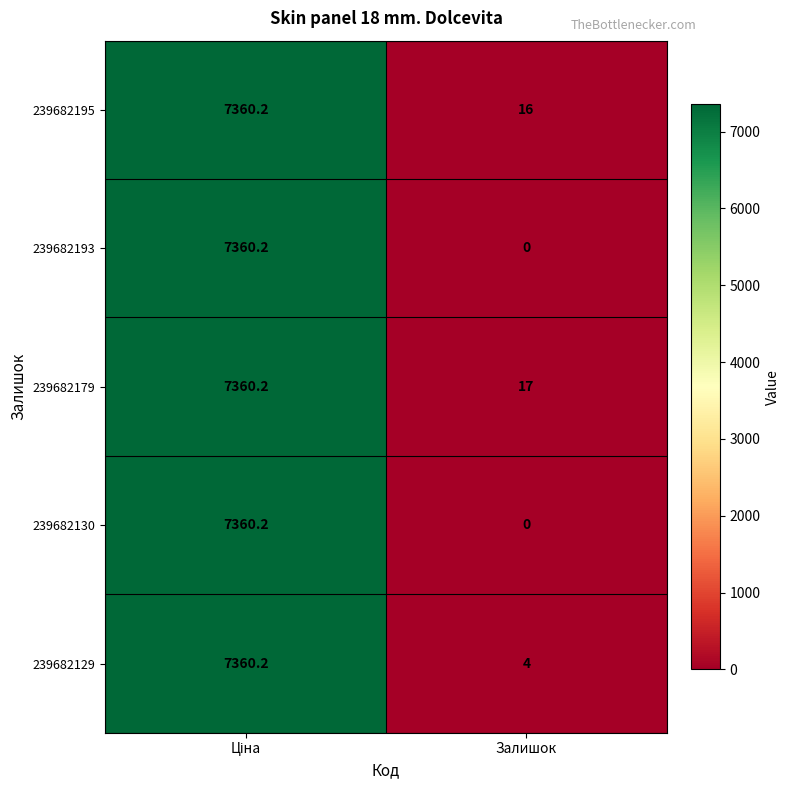

The value of 239682129 at Залишок is 6.5. True or false?

False